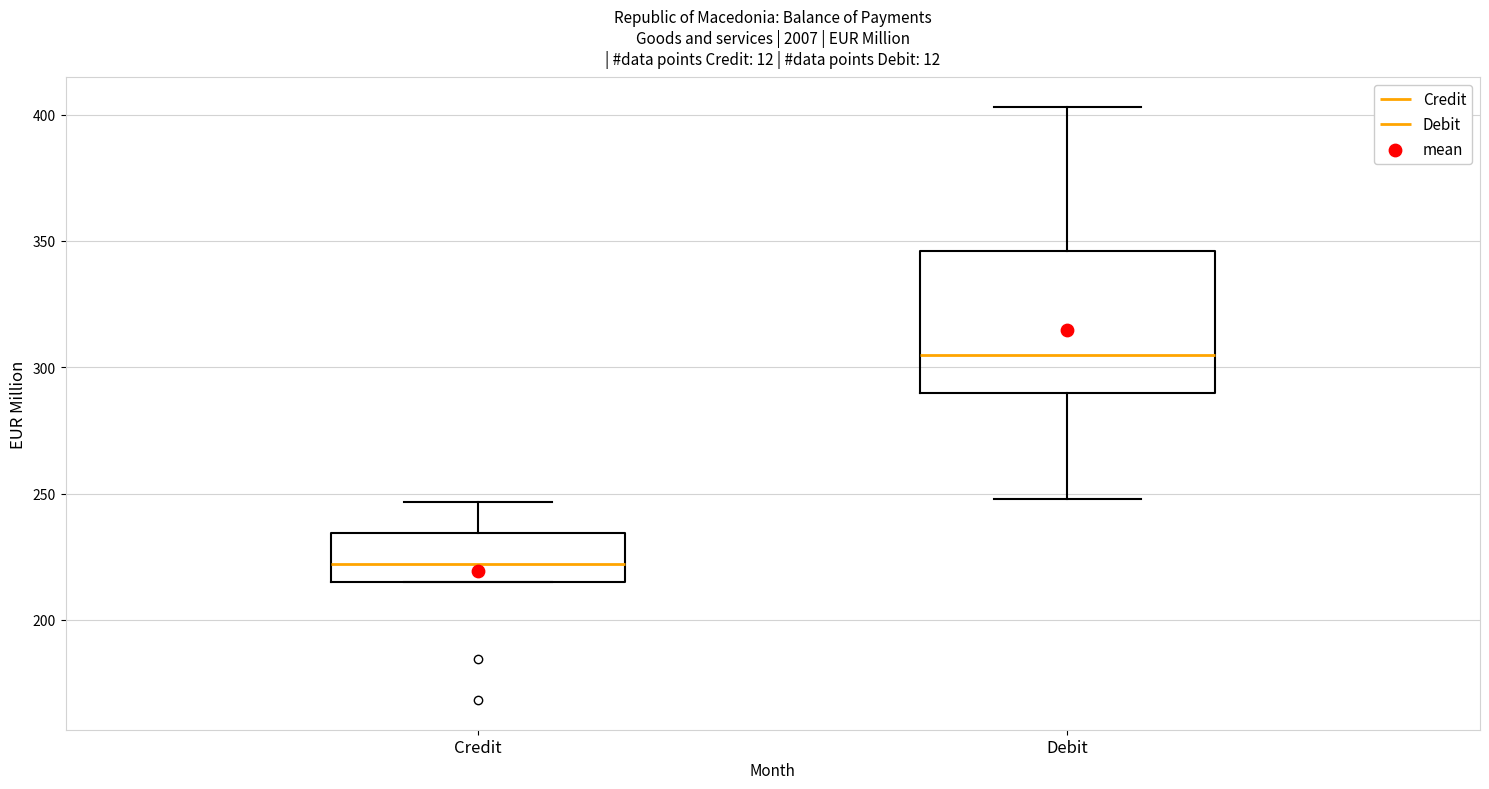

Comparing the boxes themselves (not the whiskers), which one is the tallest?

Debit